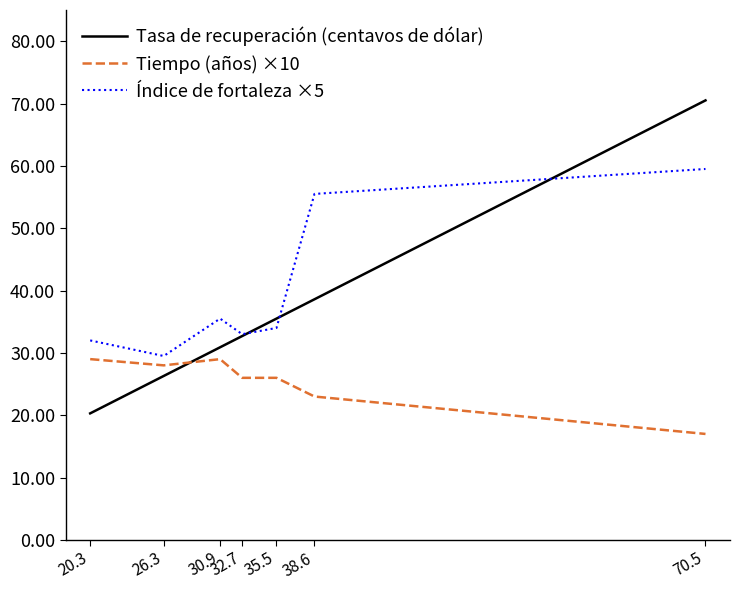

How many categories are shown in the chart?

7